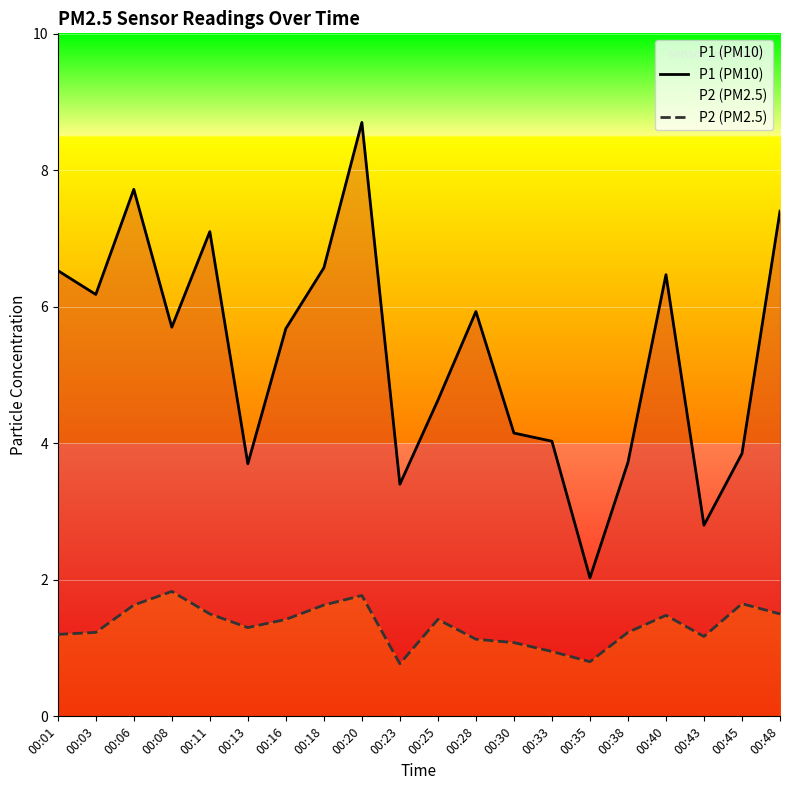

Reading left to right, extract all data points from this chart.

P1 (PM10): 00:01=6.5	00:03=6.2	00:06=7.7	00:08=5.7	00:11=7.1	00:13=3.7	00:16=5.7	00:18=6.6	00:20=8.7	00:23=3.4	00:25=4.6	00:28=5.9	00:30=4.2	00:33=4.0	00:35=2.0	00:38=3.7	00:40=6.5	00:43=2.8	00:45=3.9	00:48=7.4
P2 (PM2.5): 00:01=1.2	00:03=1.2	00:06=1.6	00:08=1.8	00:11=1.5	00:13=1.3	00:16=1.4	00:18=1.6	00:20=1.8	00:23=0.8	00:25=1.4	00:28=1.1	00:30=1.1	00:33=0.9	00:35=0.8	00:38=1.2	00:40=1.5	00:43=1.2	00:45=1.6	00:48=1.5